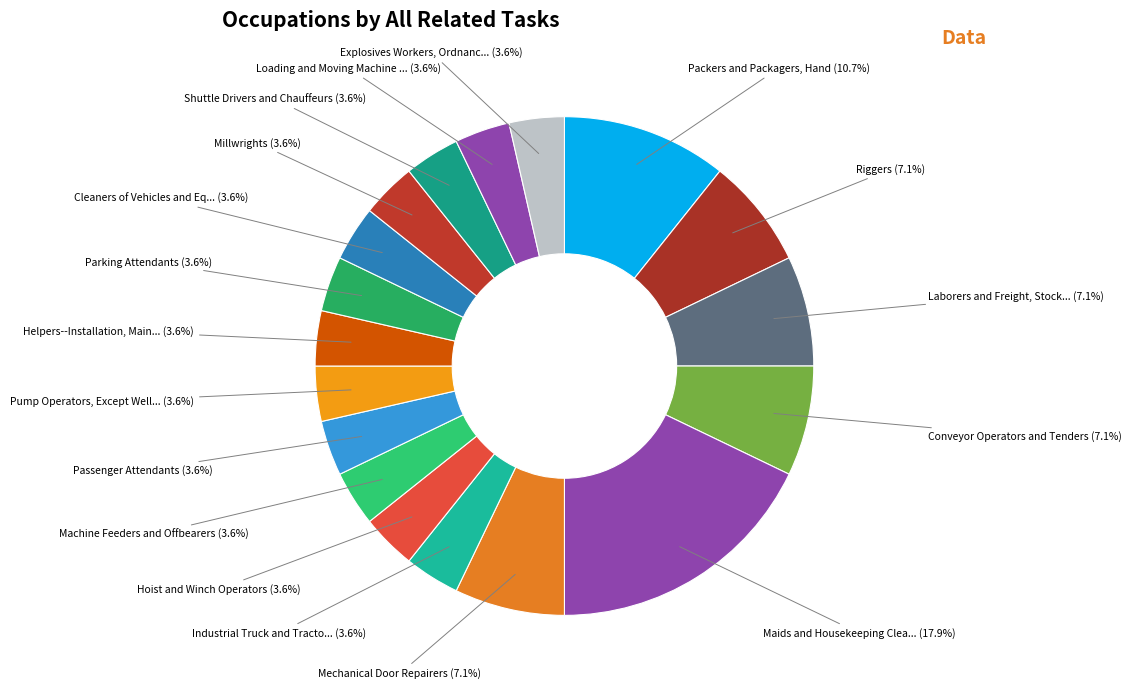

To the nearest percent, what is the average slice percentage?

6%